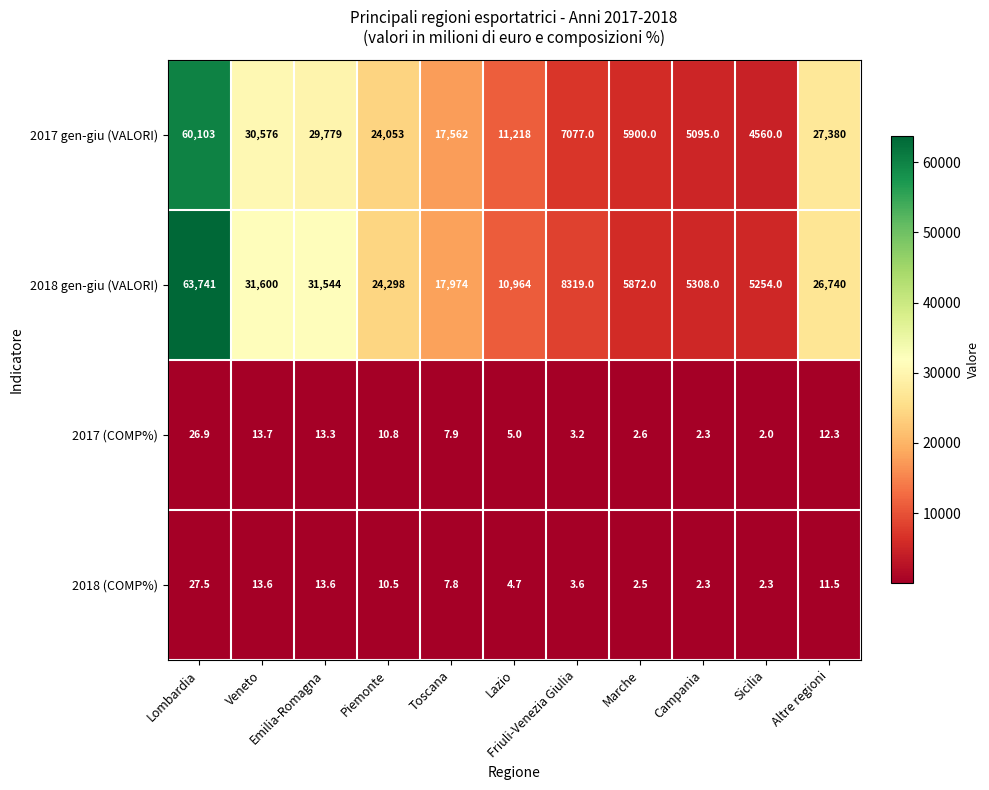

Which series changed the most between Lazio and Marche?

2017 gen-giu (VALORI)